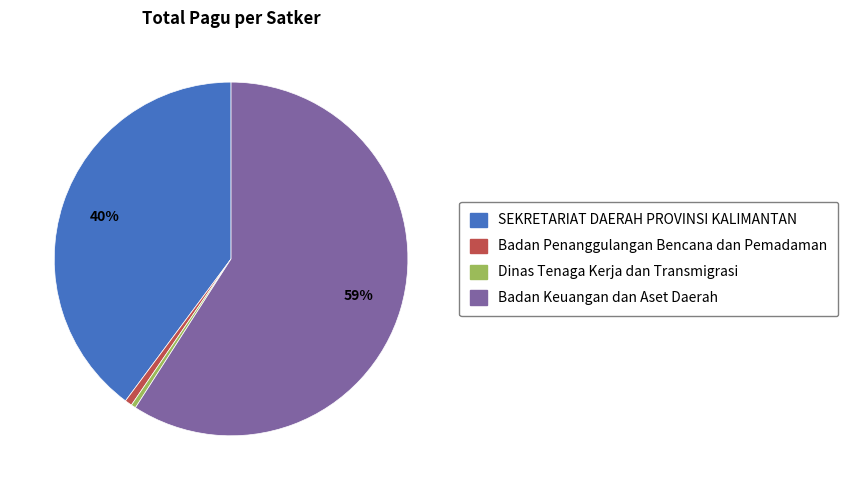

To the nearest percent, what is the difference between the Dinas Tenaga Kerja dan Transmigrasi and Badan Keuangan dan Aset Daerah slice percentages?

59%